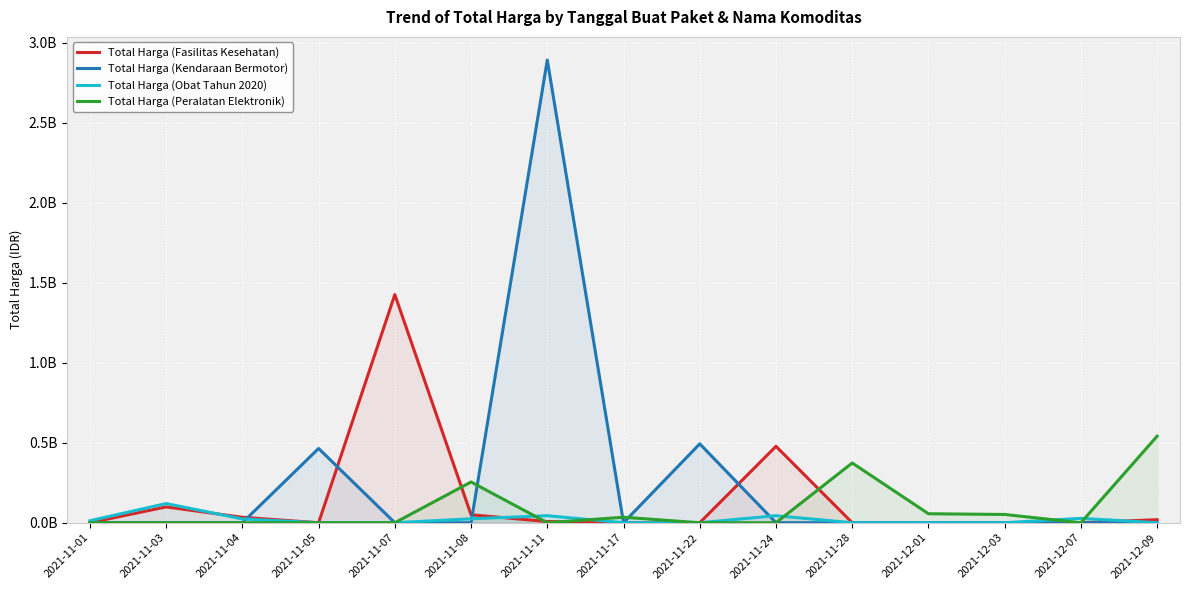

What is the spread (max minus min) of values at 2021-11-08?

0.3